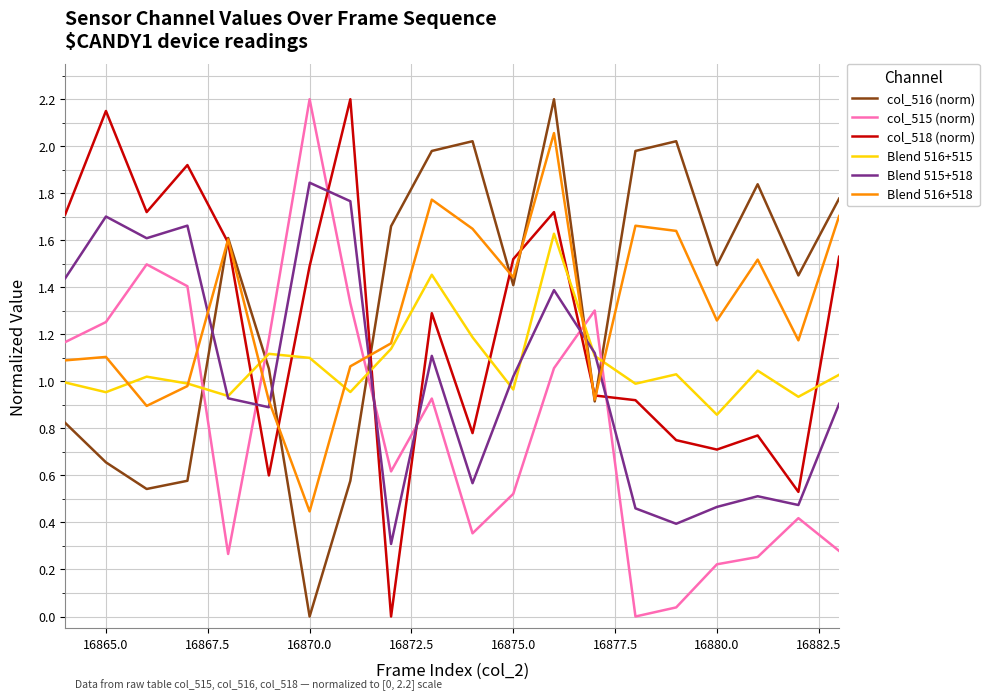

Which series ends up on top after the final intersection of col_515 (norm) and col_516 (norm)?

col_516 (norm)